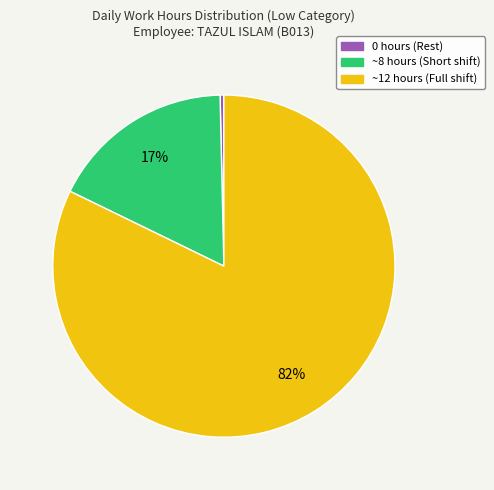

Does any single category account for the majority?

Yes